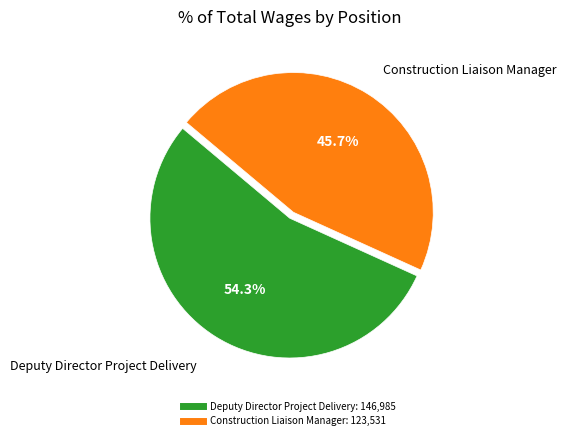

How many segments does this pie chart have?

2